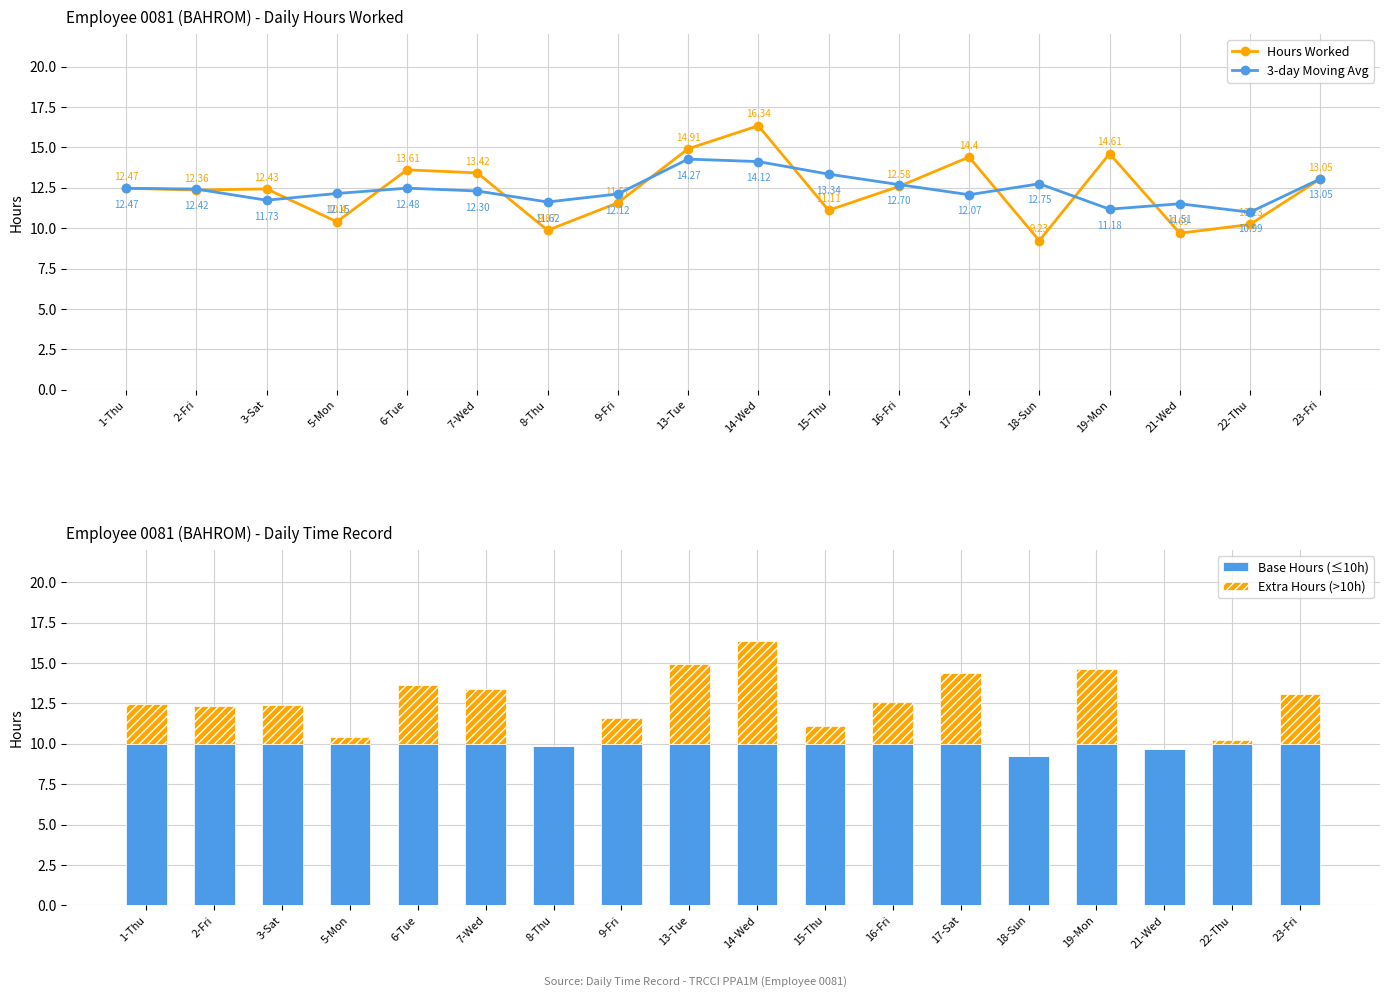

Between 16-Fri and 17-Sat, which series saw the biggest shift?

Hours Worked